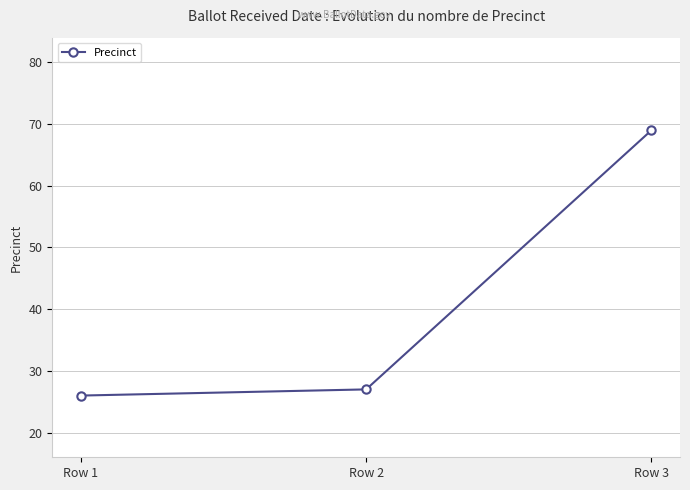

The chart shows a value of 26 at Row 1. True or false?

True